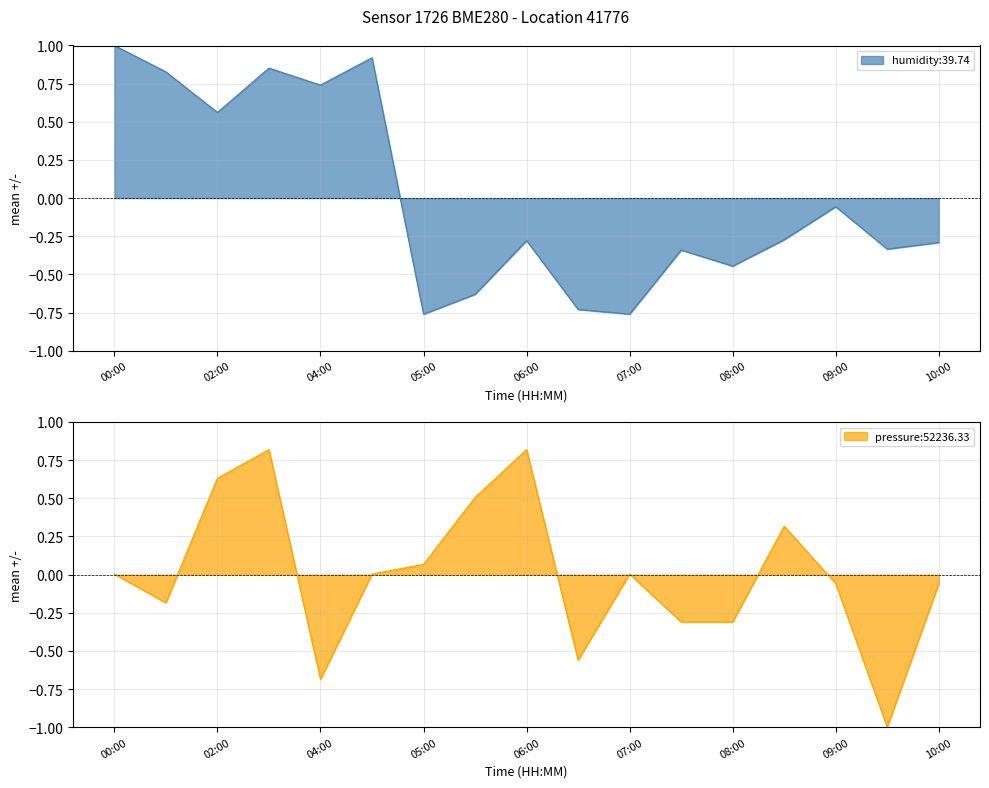

Reading left to right, extract all data points from this chart.

humidity: 00:00=1.0	01:00=0.8	02:00=0.6	03:00=0.9	04:00=0.7	04:30=0.9	05:00=-0.8	05:30=-0.6	06:00=-0.3	06:30=-0.7	07:00=-0.8	07:30=-0.3	08:00=-0.4	08:30=-0.3	09:00=-0.1	09:30=-0.3	10:00=-0.3
pressure: 00:00=0.0	01:00=-0.2	02:00=0.6	03:00=0.8	04:00=-0.7	04:30=0.0	05:00=0.1	05:30=0.5	06:00=0.8	06:30=-0.6	07:00=0.0	07:30=-0.3	08:00=-0.3	08:30=0.3	09:00=-0.1	09:30=-1.0	10:00=-0.1